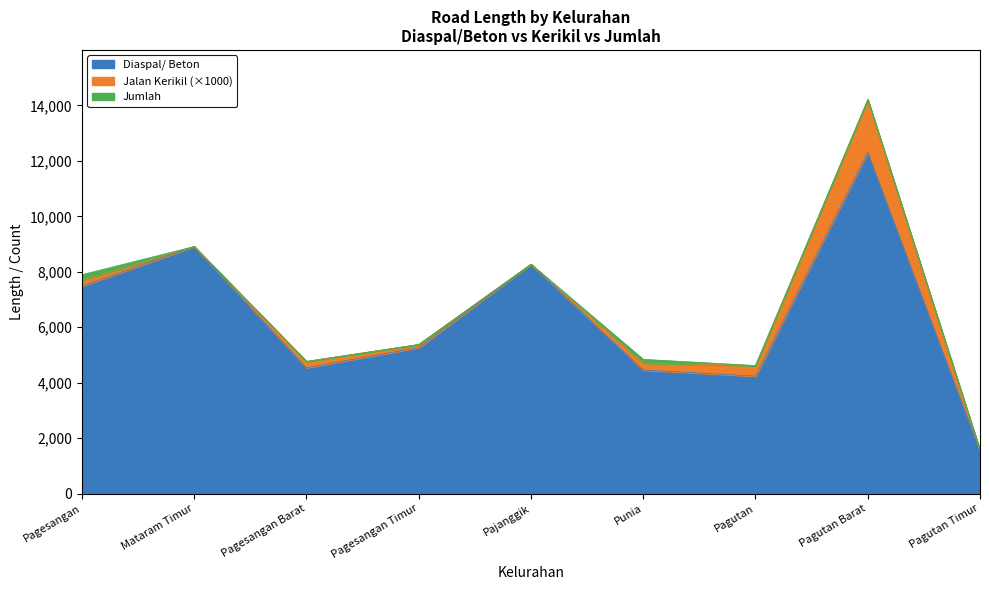

At which category is the sum across all series the highest?

Pagutan Barat